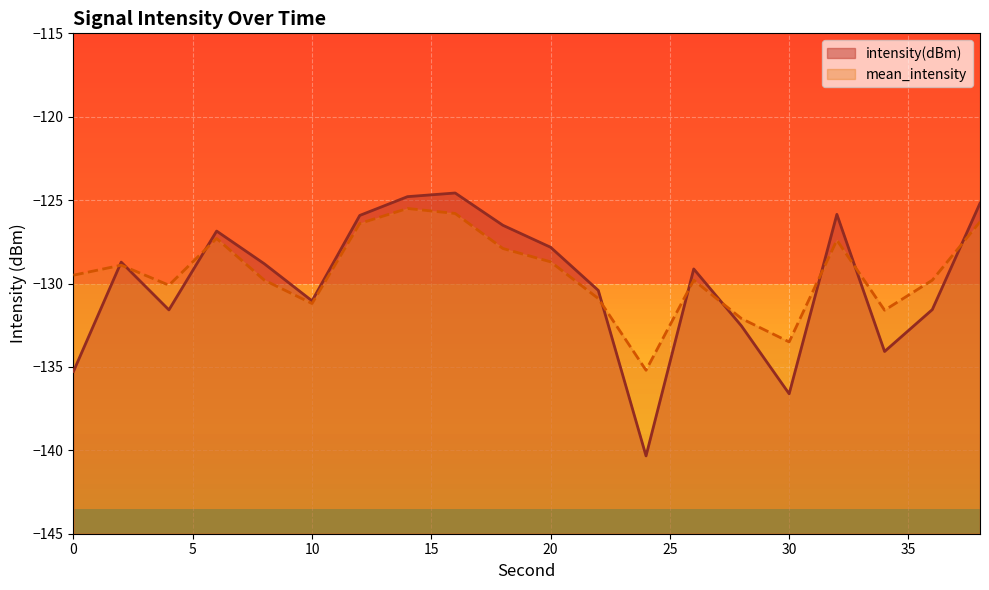

Does the chart display data point markers on the line(s)?

No